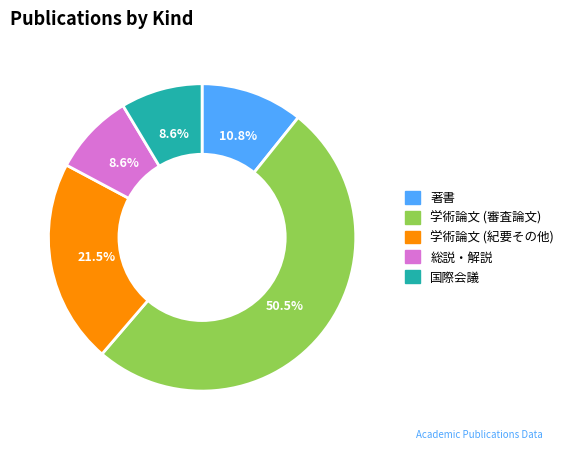

Between 国際会議 and 学術論文 (紀要その他), which is larger?

学術論文 (紀要その他)